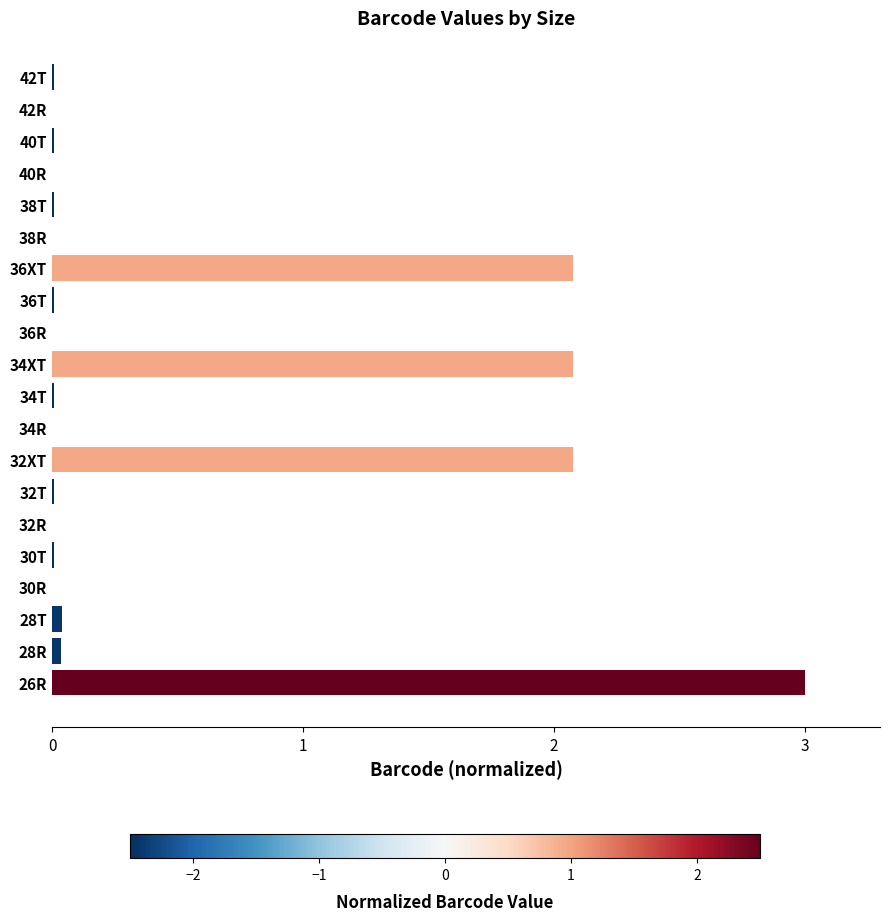

Is it true that the value at 30R is 1.7?

False